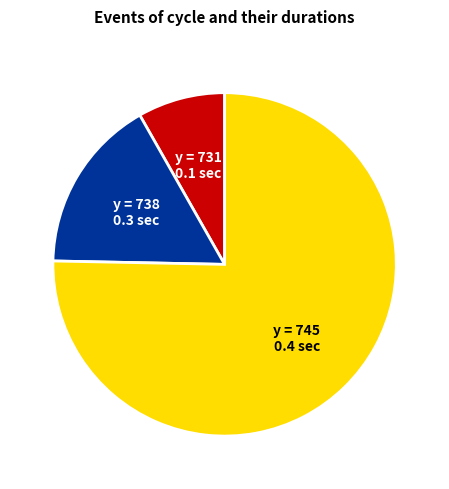

Combined, do y = 745 0.4 sec and y = 731 0.1 sec account for over 50%?

Yes